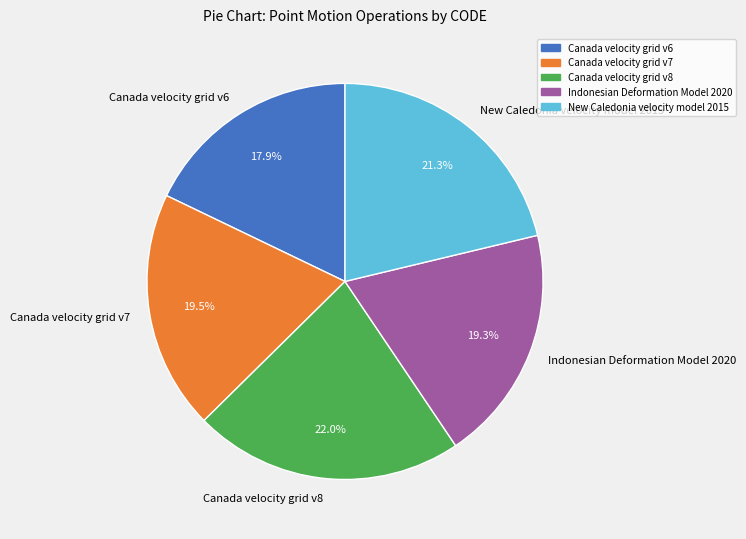

Is there a majority slice in this chart?

No